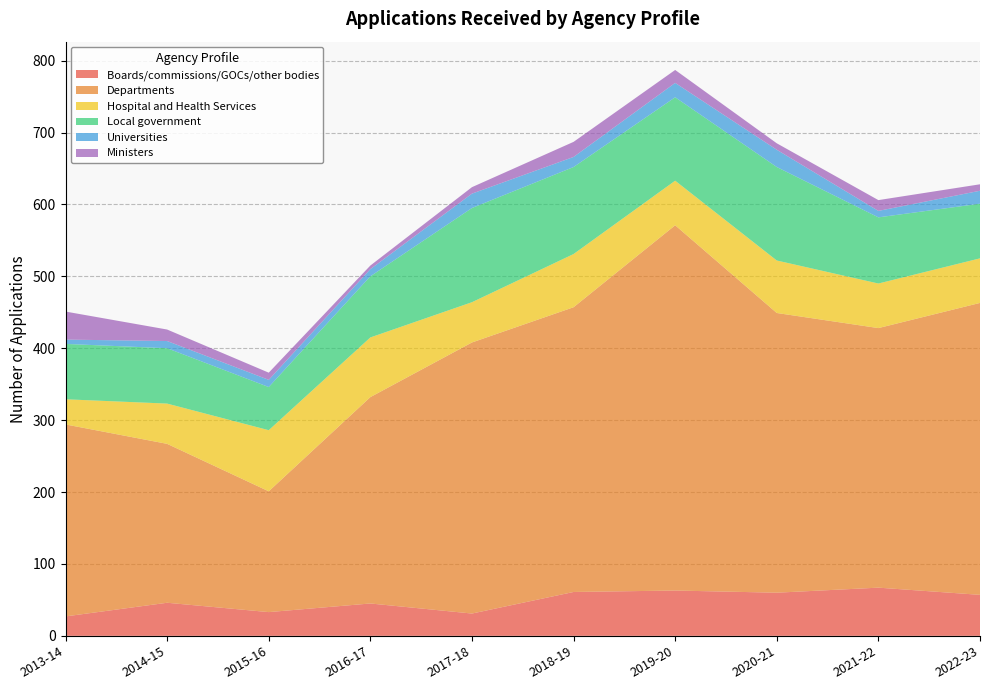

Reading left to right, list all the values displayed in this chart.

Boards/commissions/GOCs/other bodies: 27	46	33	45	31	61	63	60	67	57
Departments: 267	221	168	287	377	396	508	389	361	406
Hospital and Health Services: 35	56	85	83	56	74	62	73	62	62
Local government: 77	77	60	85	131	121	116	130	92	76
Universities: 6	10	10	10	20	14	20	24	9	18
Ministers: 39	16	10	5	9	21	18	9	15	9